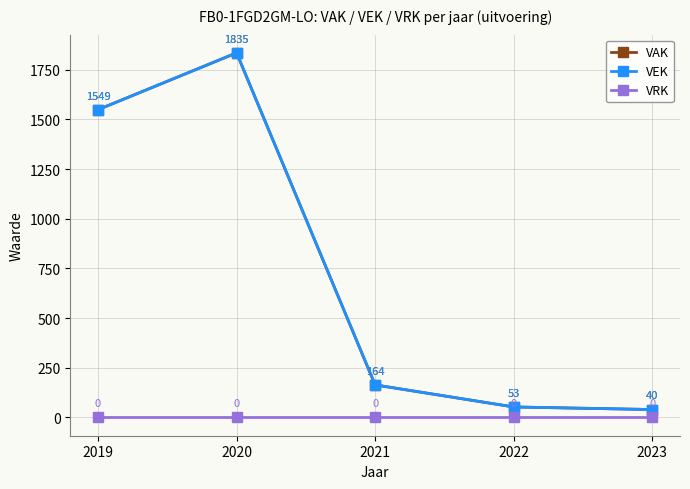

What is the difference between the highest and lowest values at 2019?

1549